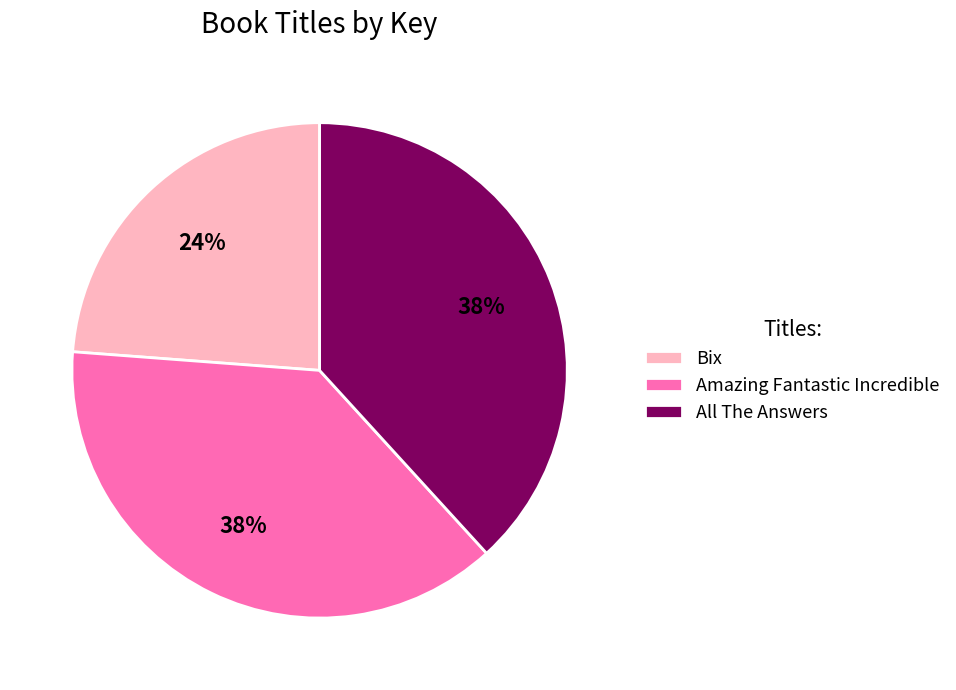

Combined, do All The Answers and Bix account for over 50%?

Yes